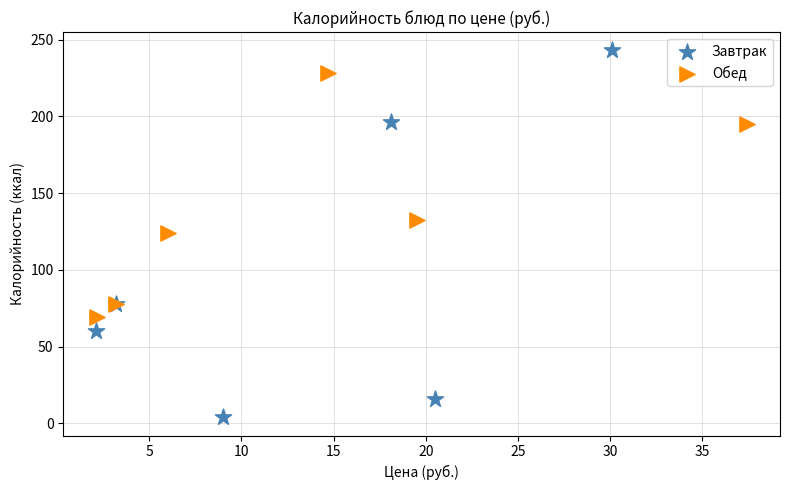

Which series reaches the minimum Y coordinate?

Завтрак